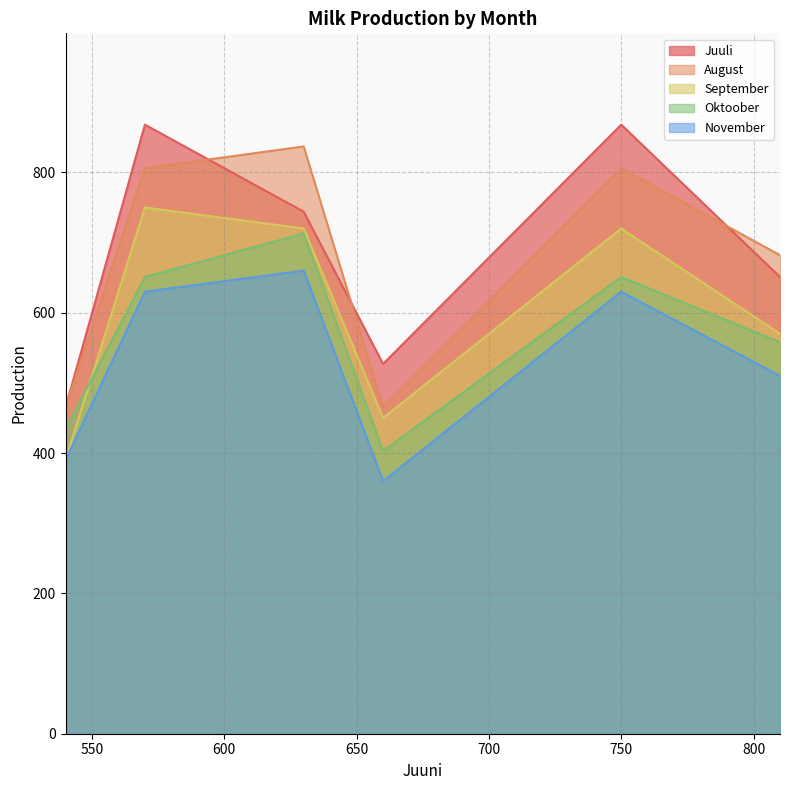

What is the difference between the maximum and minimum values in the Oktoober series?

310